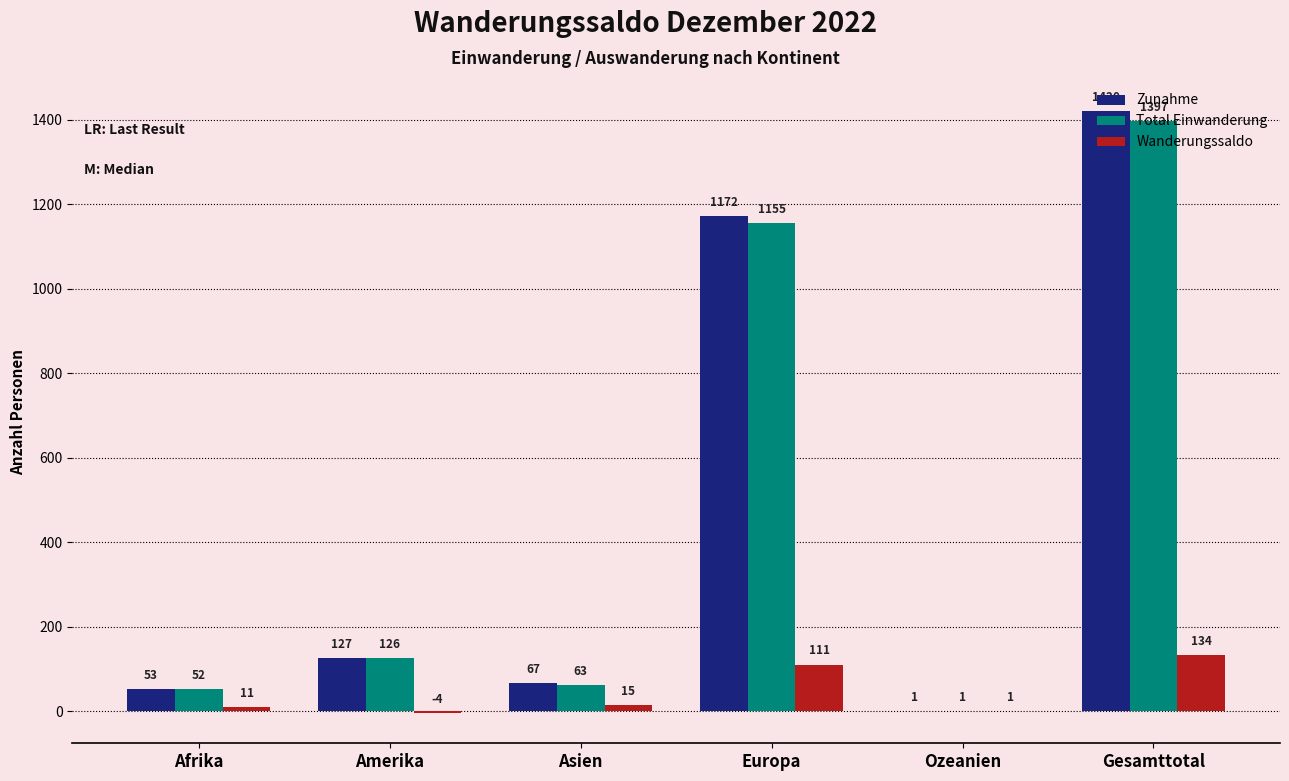

At which category does the chart reach its peak across all series?

Gesamttotal